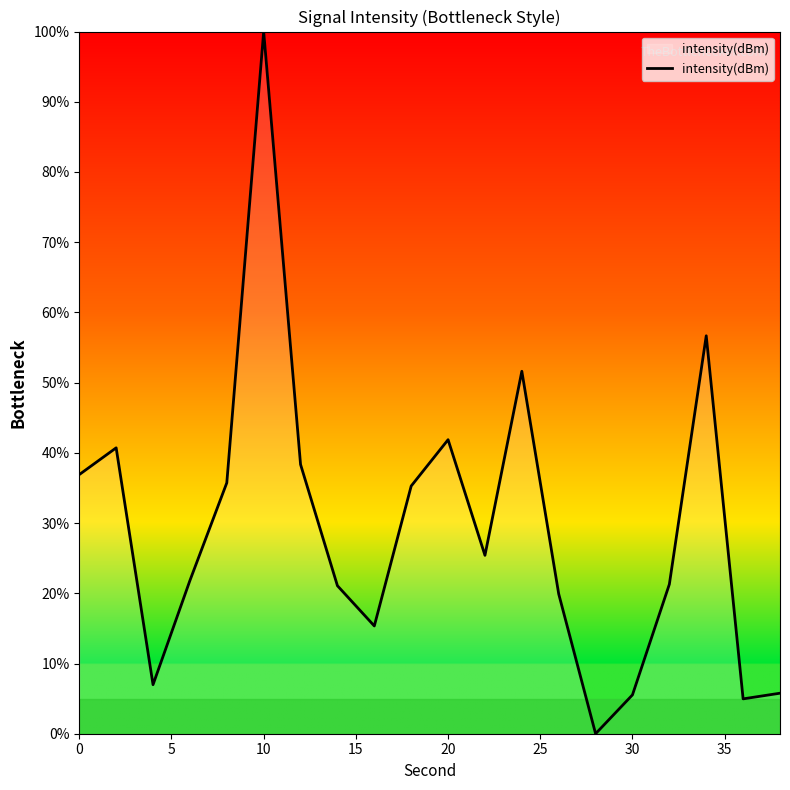

What is the greatest value displayed?

100.0